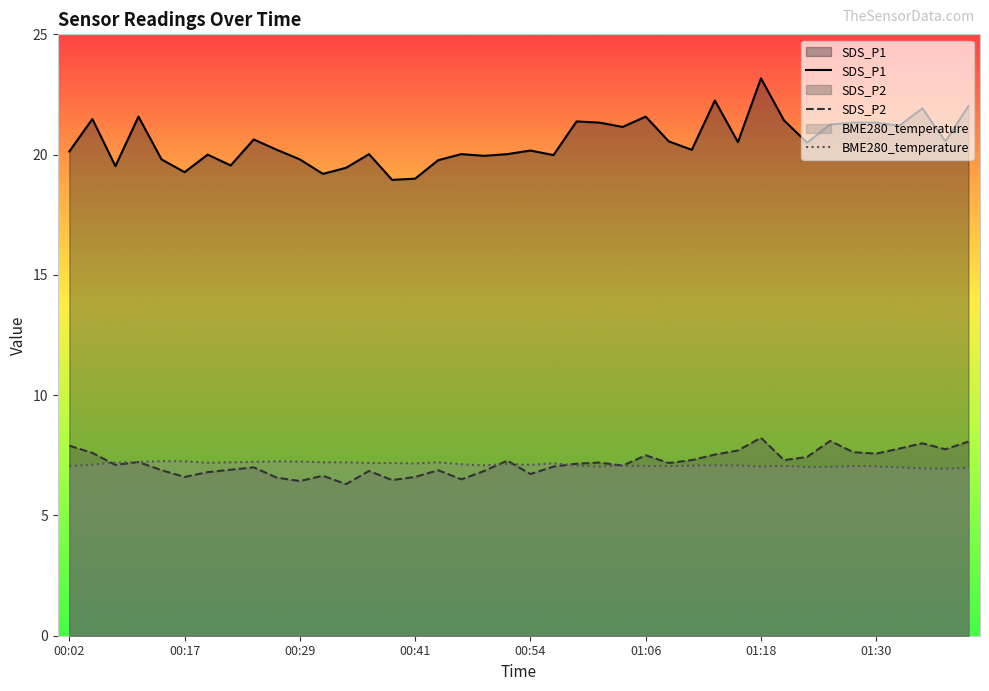

True or false: SDS_P1 and BME280_temperature intersect in this chart.

False